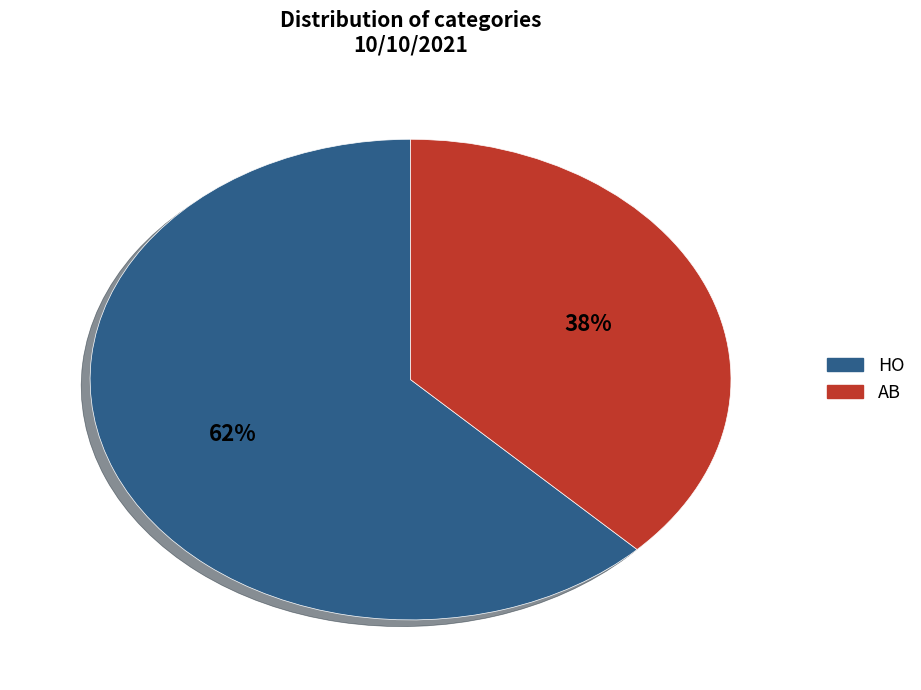

To the nearest percent, what is the average slice percentage?

50%